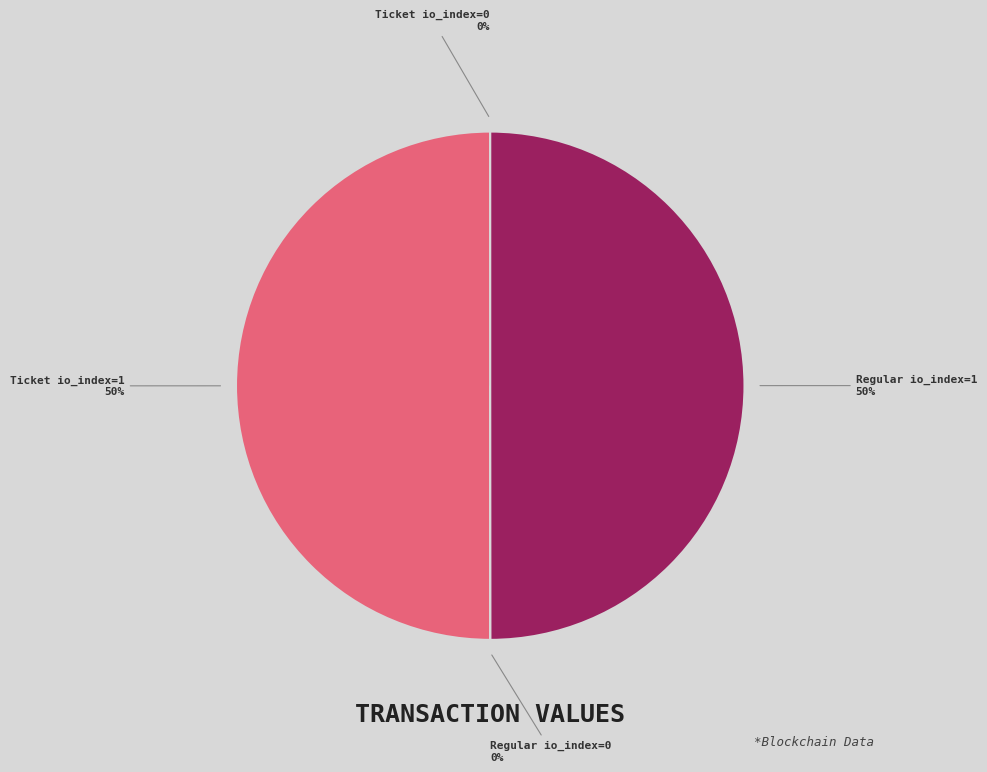

To the nearest percent, what is the average slice percentage?

25%